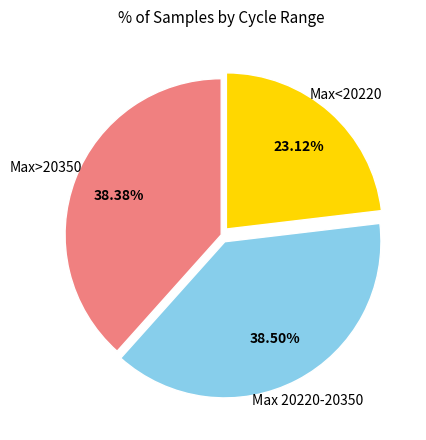

Is there any slice that represents more than half of the pie?

No